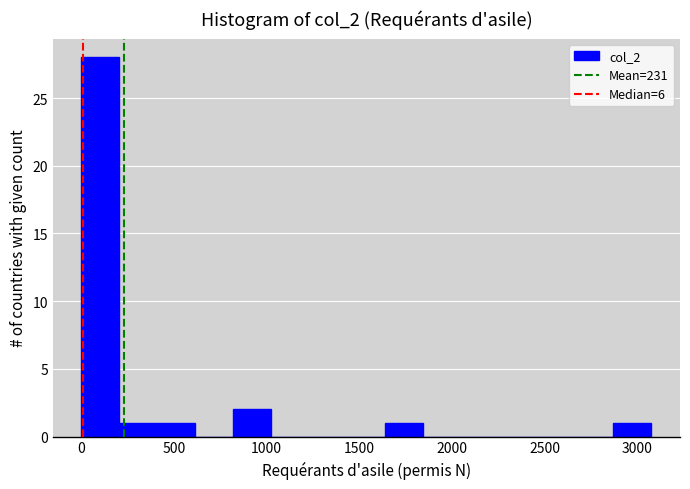

Reading left to right, list every bar in this chart as the range it spans on the x-axis followed by its height. Neither the bar edges nor the heights are printed on the chart, so give them approximately, as read against the axes.

0 to 200: 28
200 to 400: 1
400 to 600: 1
600 to 800: 0
800 to 1050: 2
1050 to 1250: 0
1250 to 1450: 0
1450 to 1650: 0
1650 to 1850: 1
1850 to 2050: 0
2050 to 2250: 0
2250 to 2450: 0
2450 to 2650: 0
2650 to 2850: 0
2850 to 3100: 1